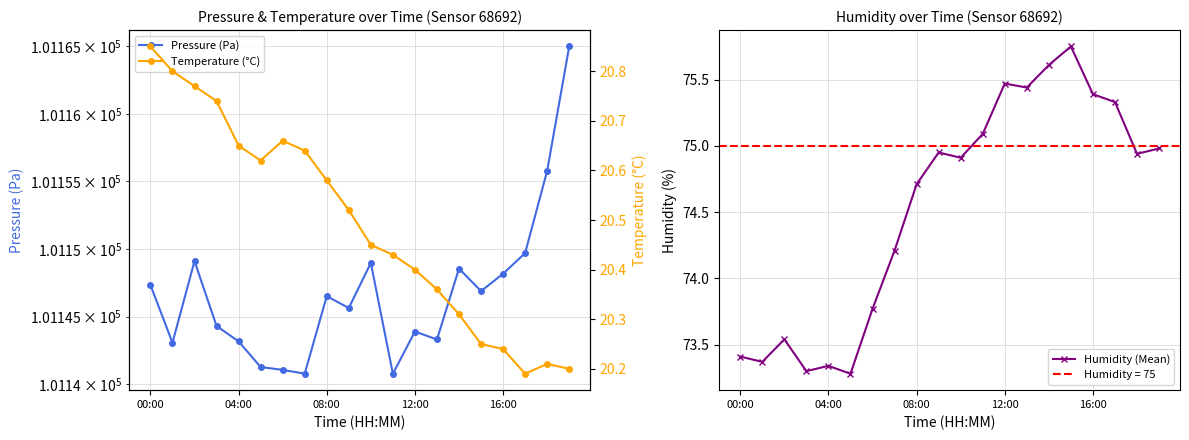

What position from the right is 13?

7